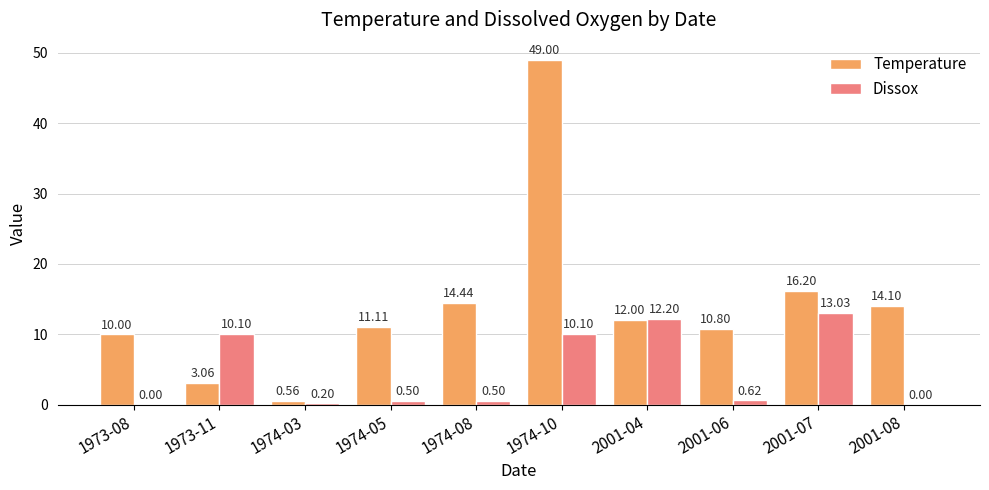

At which category is the sum across all series the highest?

1974-10